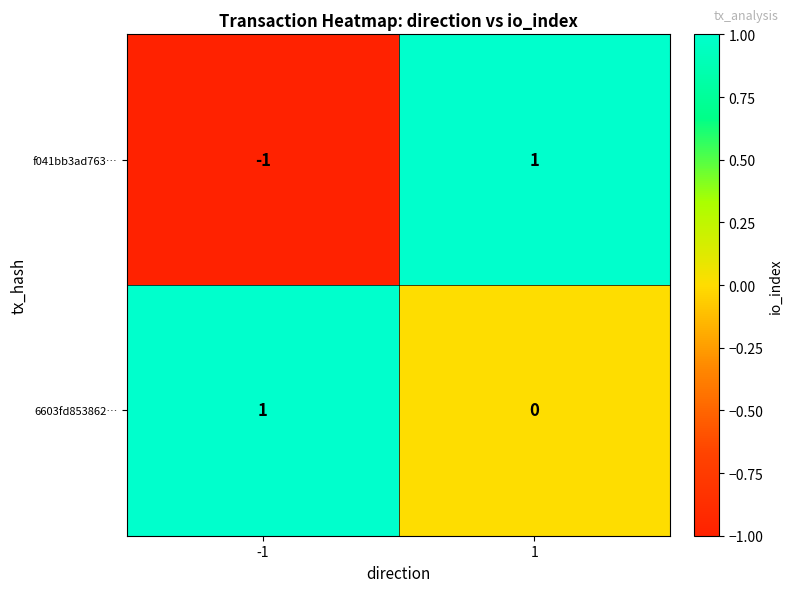

The value of 6603fd853862… at -1 is 2. True or false?

False